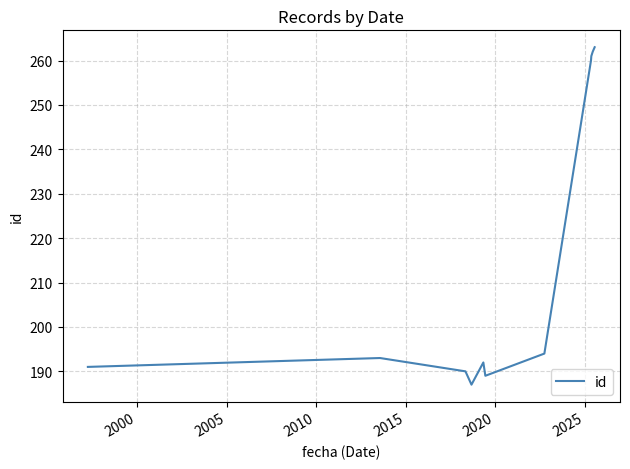

What is the greatest value displayed?

263